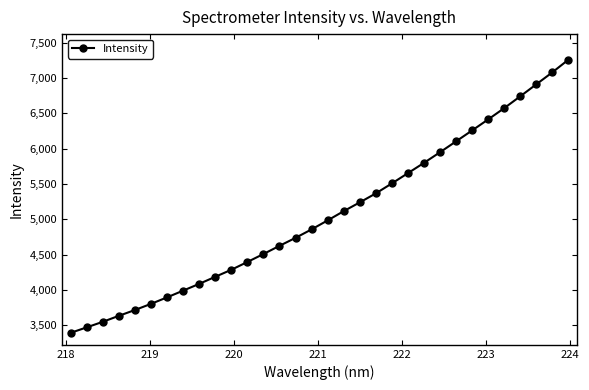

What is the value of the 8th point from the left?

3990.4